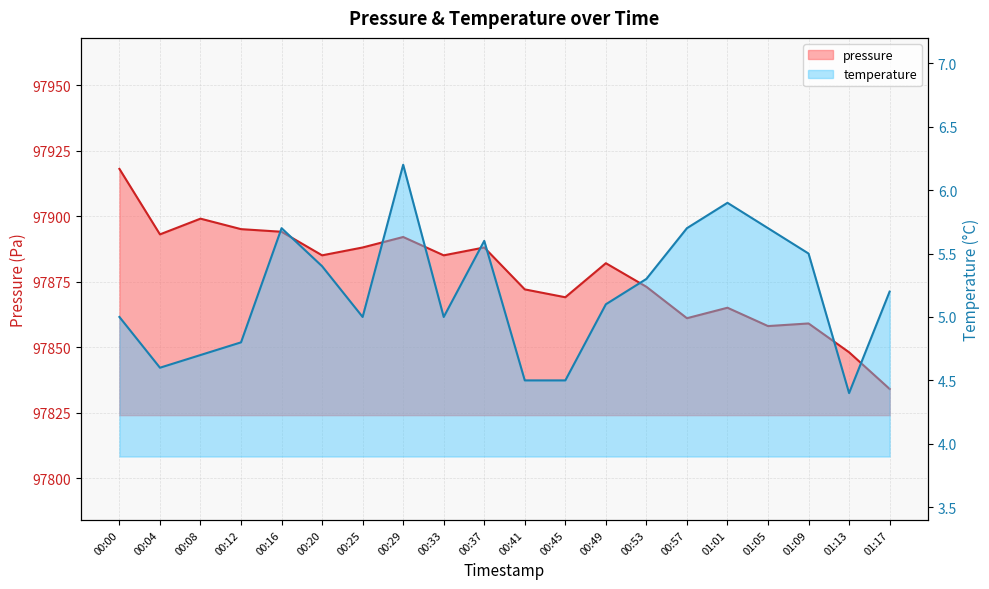

Rank the categories by temperature value from highest to lowest.

00:29, 01:01, 00:16, 00:57, 01:05, 00:37, 01:09, 00:20, 00:53, 01:17, 00:49, 00:00, 00:25, 00:33, 00:12, 00:08, 00:04, 00:41, 00:45, 01:13